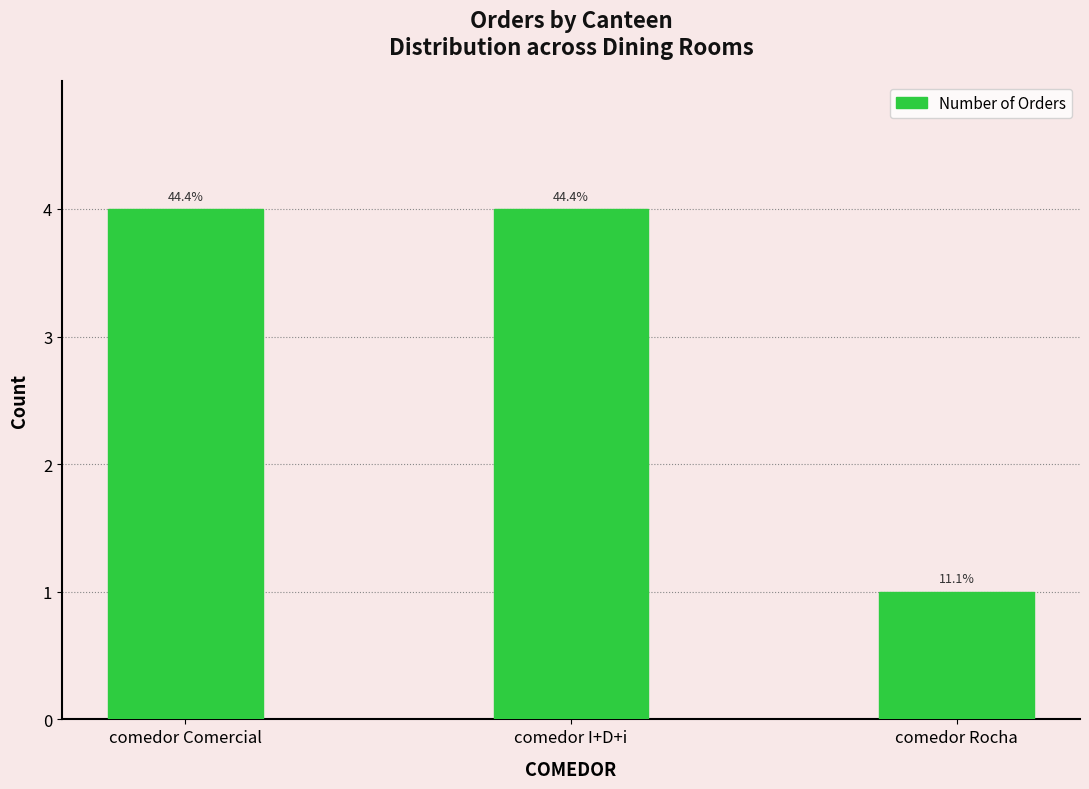

The chart shows a value of 2 at comedor I+D+i. True or false?

False